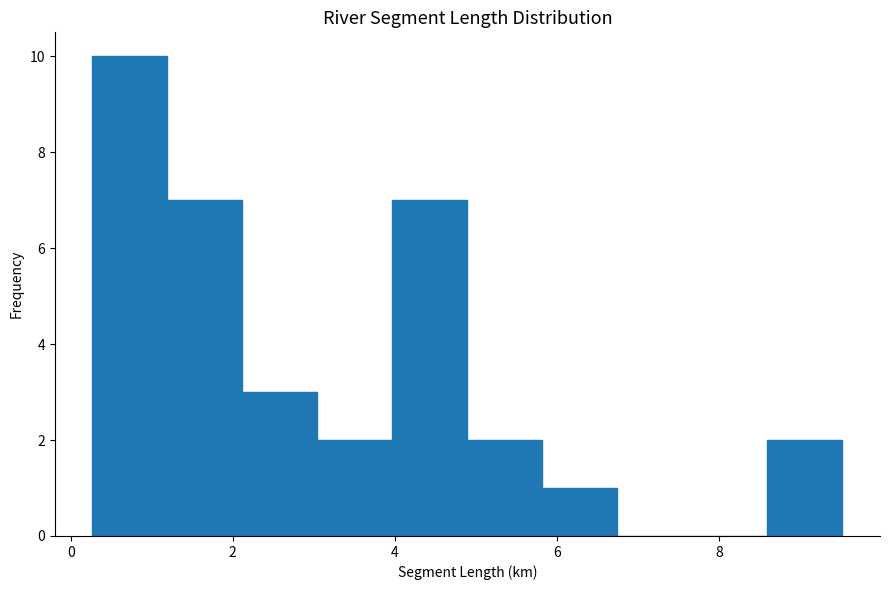

Reading left to right, transcribe this chart: for each bar, give the range it covers on the x-axis and its height. Neither the bar edges nor the heights are printed on the chart, so give them approximately, as read against the axes.

0.2 to 1.2: 10
1.2 to 2.2: 7
2.2 to 3.0: 3
3.0 to 4.0: 2
4.0 to 4.8: 7
4.8 to 5.8: 2
5.8 to 6.8: 1
6.8 to 7.6: 0
7.6 to 8.6: 0
8.6 to 9.6: 2